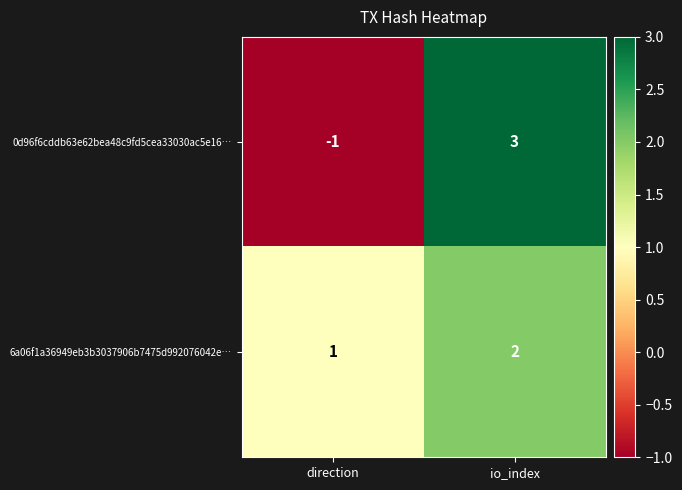

At which category is the sum across all series the highest?

io_index